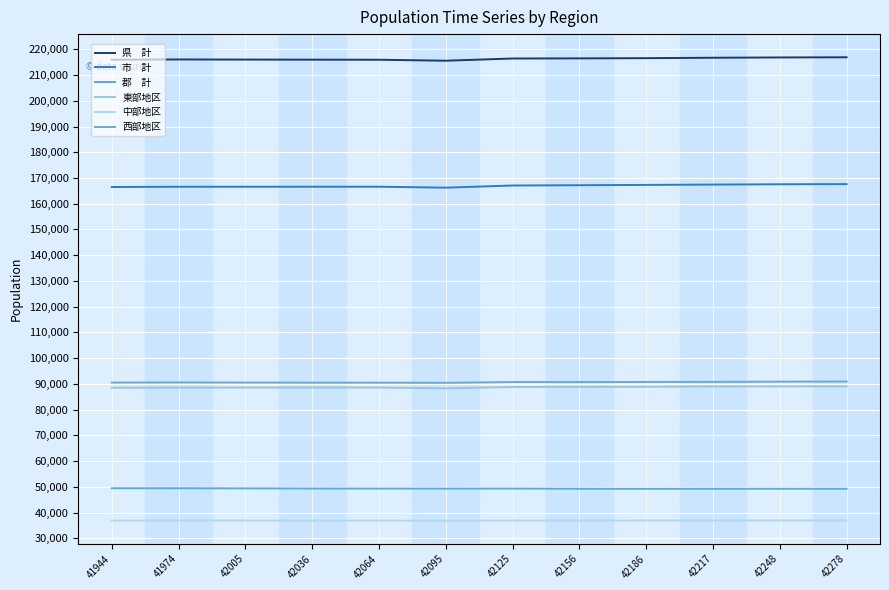

What is the total value across all series at 42036?

647898